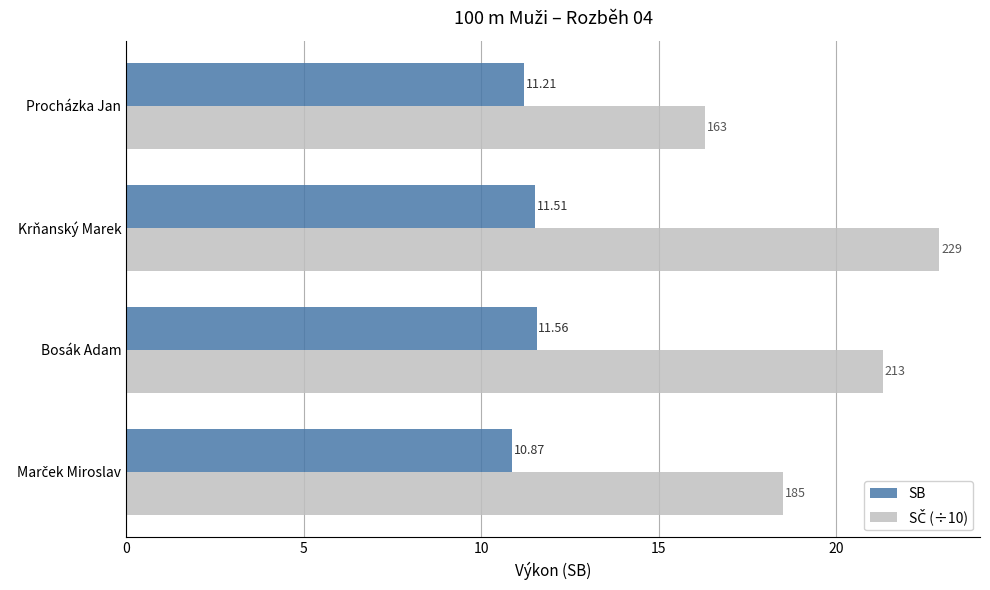

At which category does the chart reach its peak across all series?

Krňanský Marek